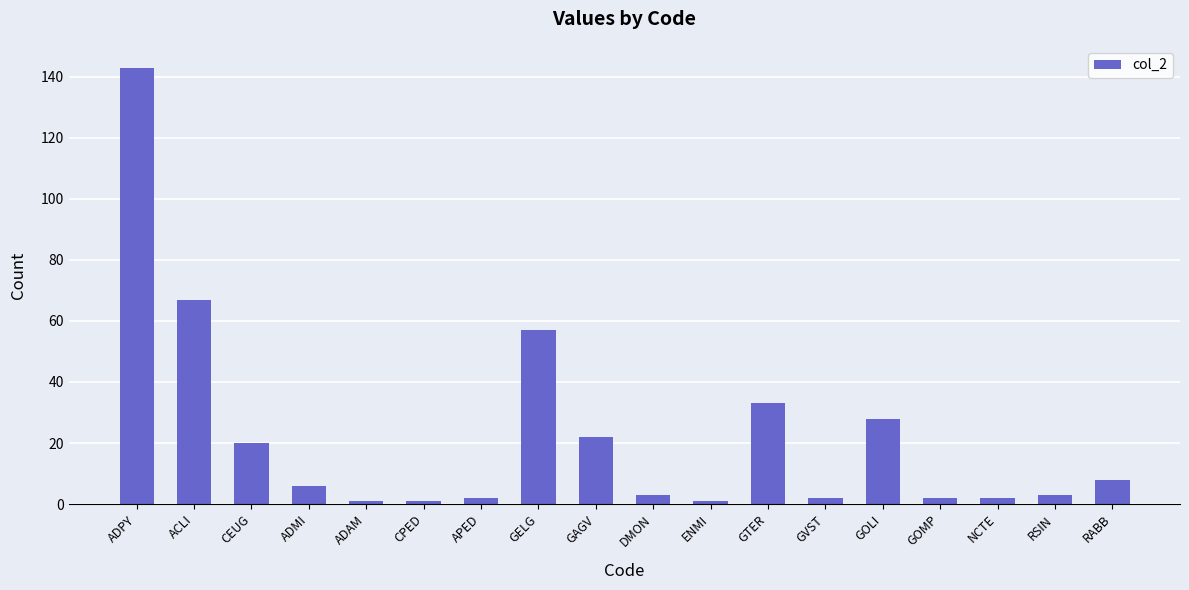

At which category does the chart reach its peak across all series?

ADPY